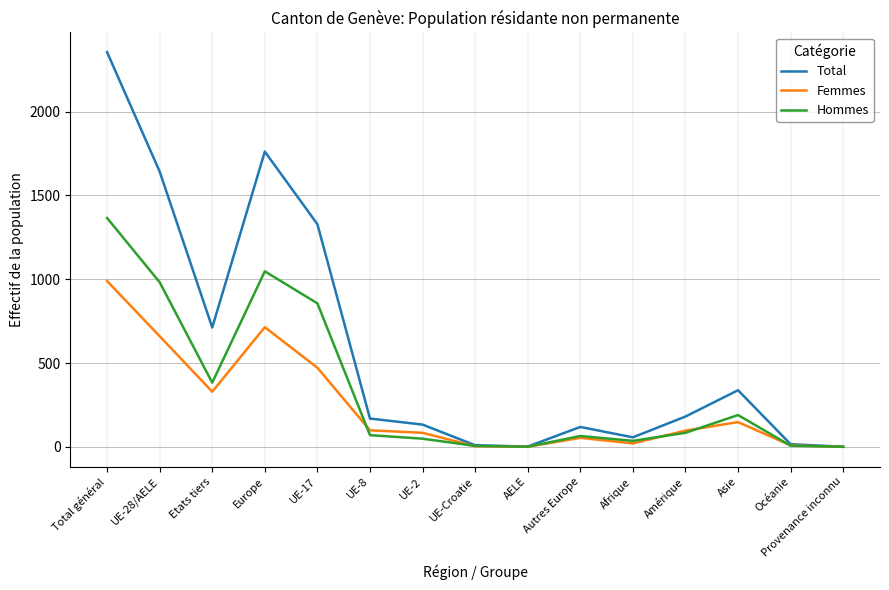

What position from the right is Asie?

3